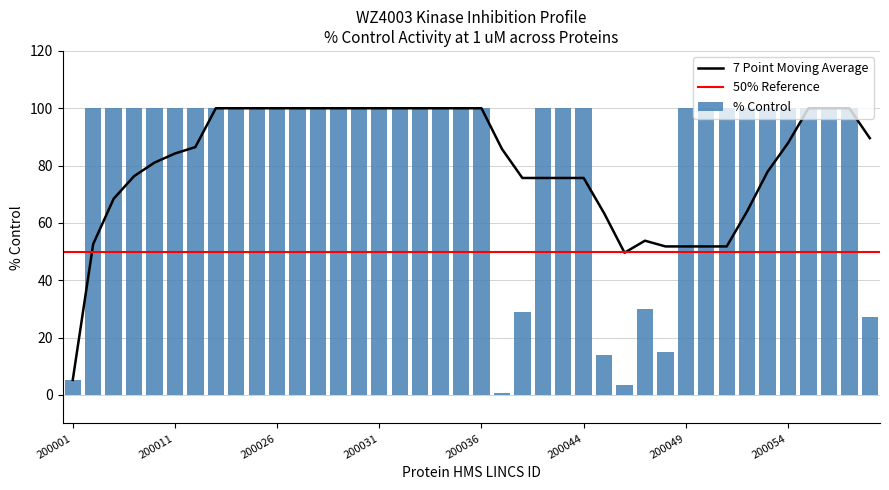

Does the chart contain any negative values?

No